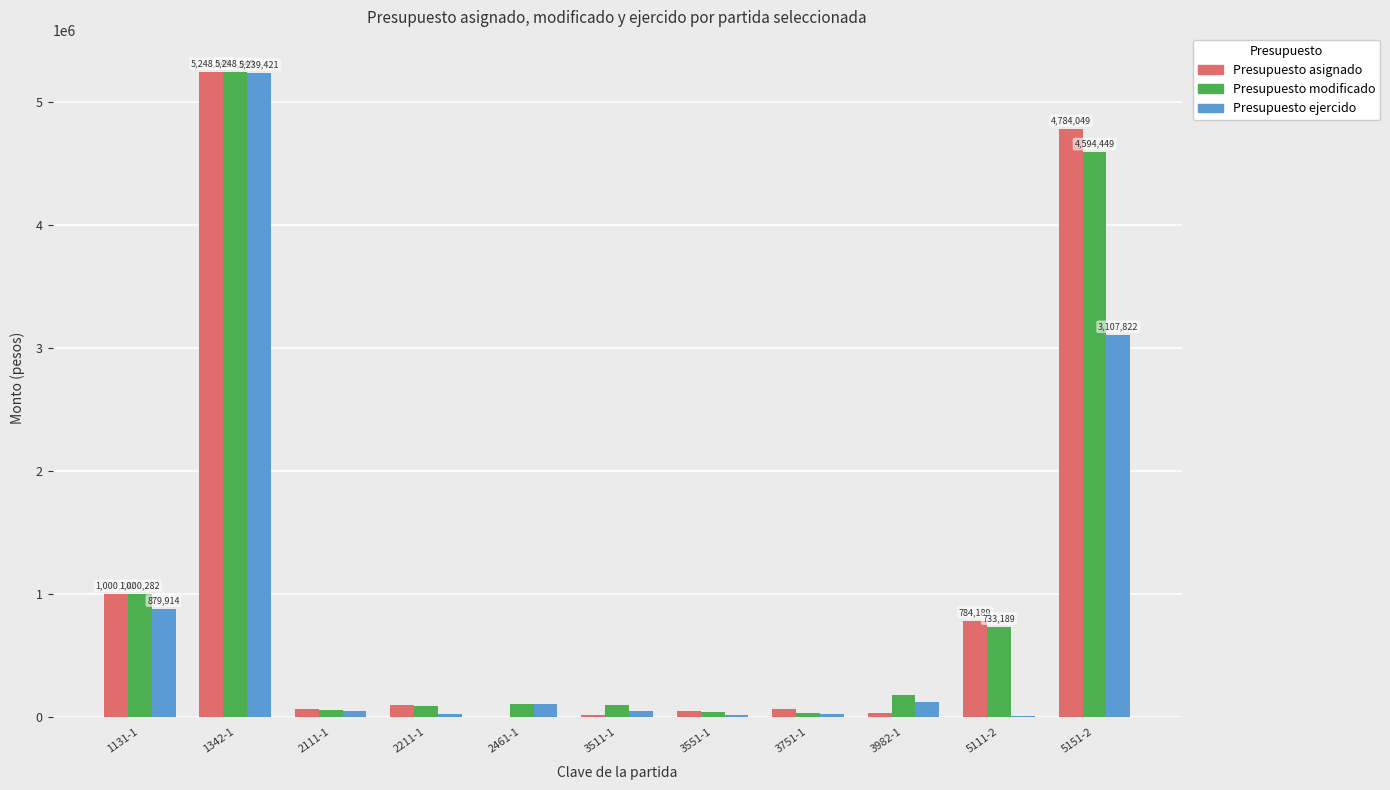

At which category is the sum across all series the highest?

1342-1